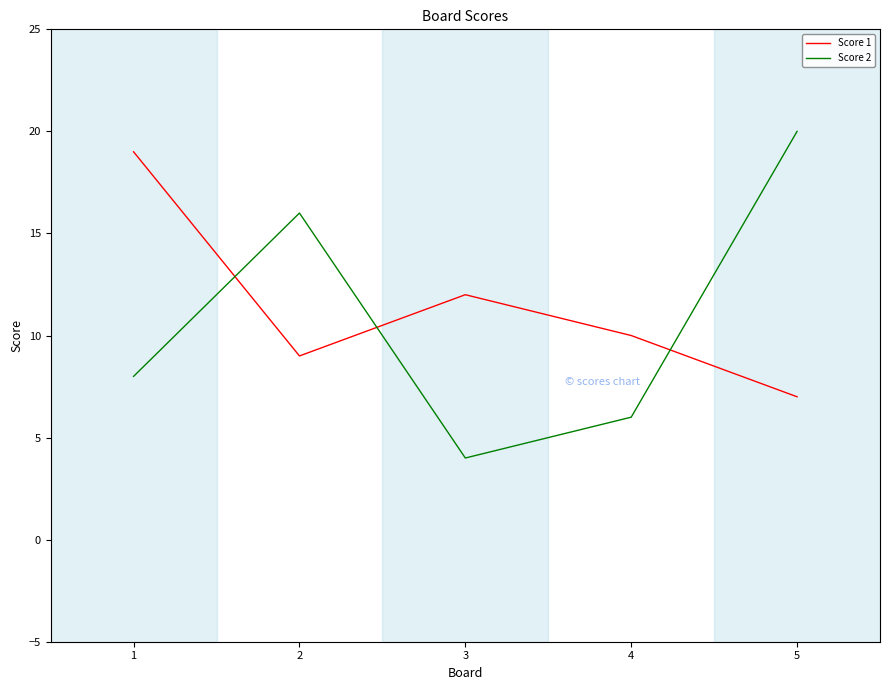

Is it true that Score 2 equals 6 at 4?

True